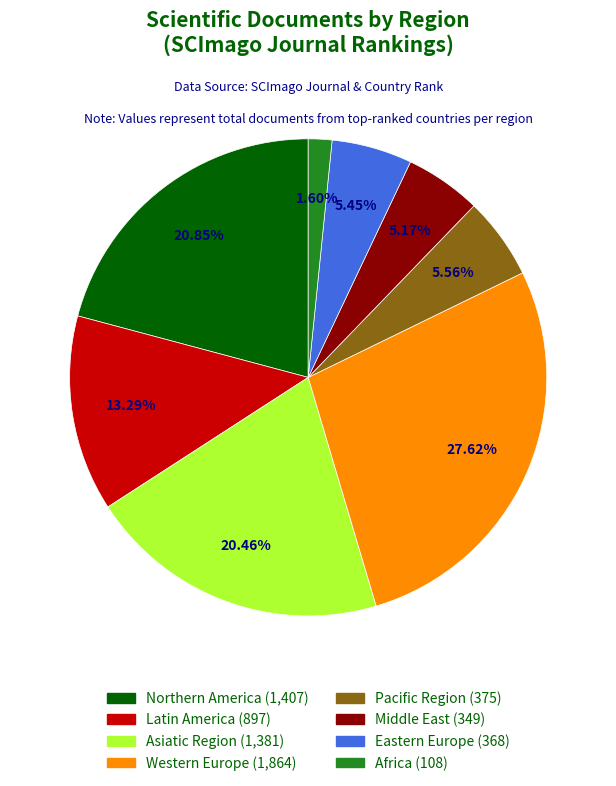

Approximately how many times larger is the value at Eastern Europe compared to Middle East?

1.1